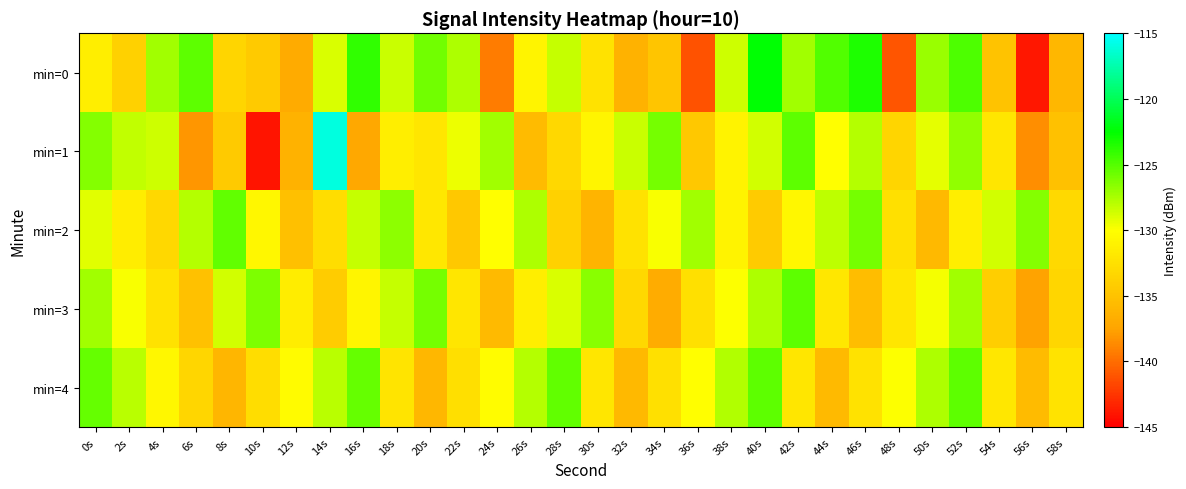

Which series has the largest range (max minus min)?

min=1